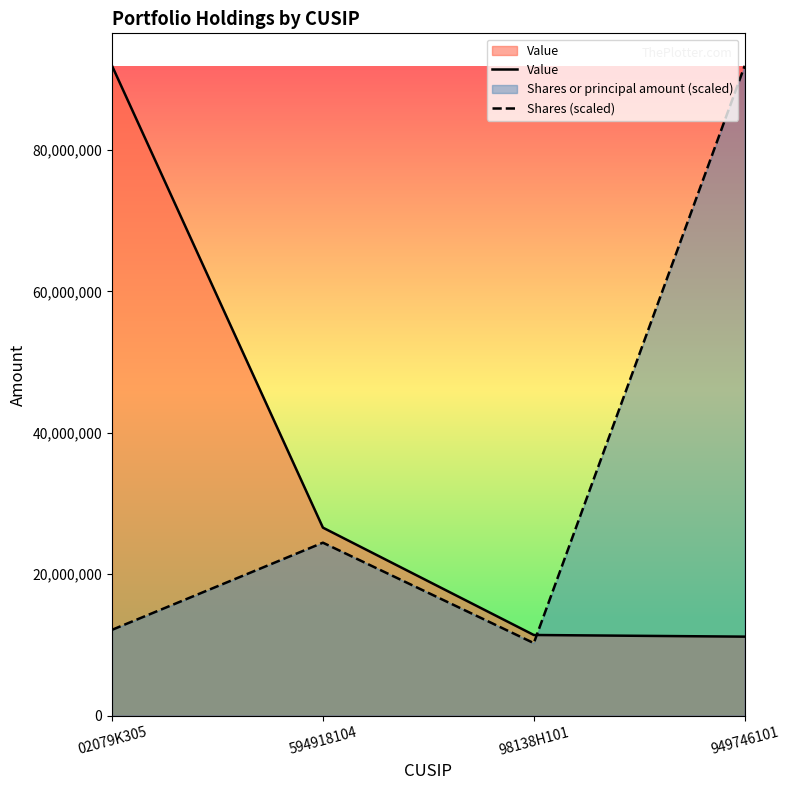

Between 02079K305 and 98138H101, which series saw the biggest shift?

Value